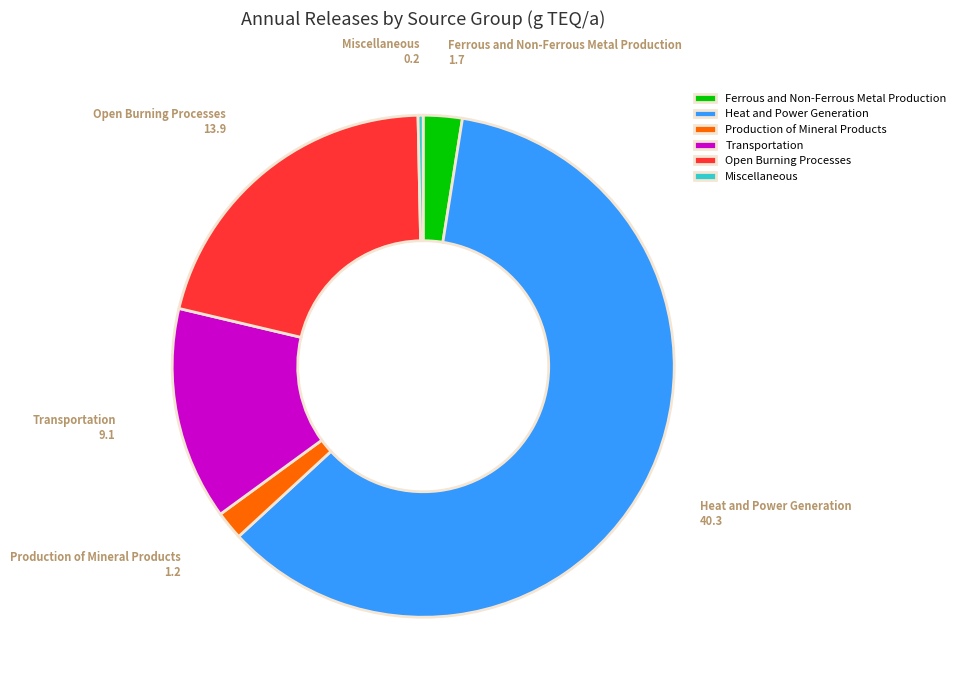

Which slice is the smallest?

Miscellaneous